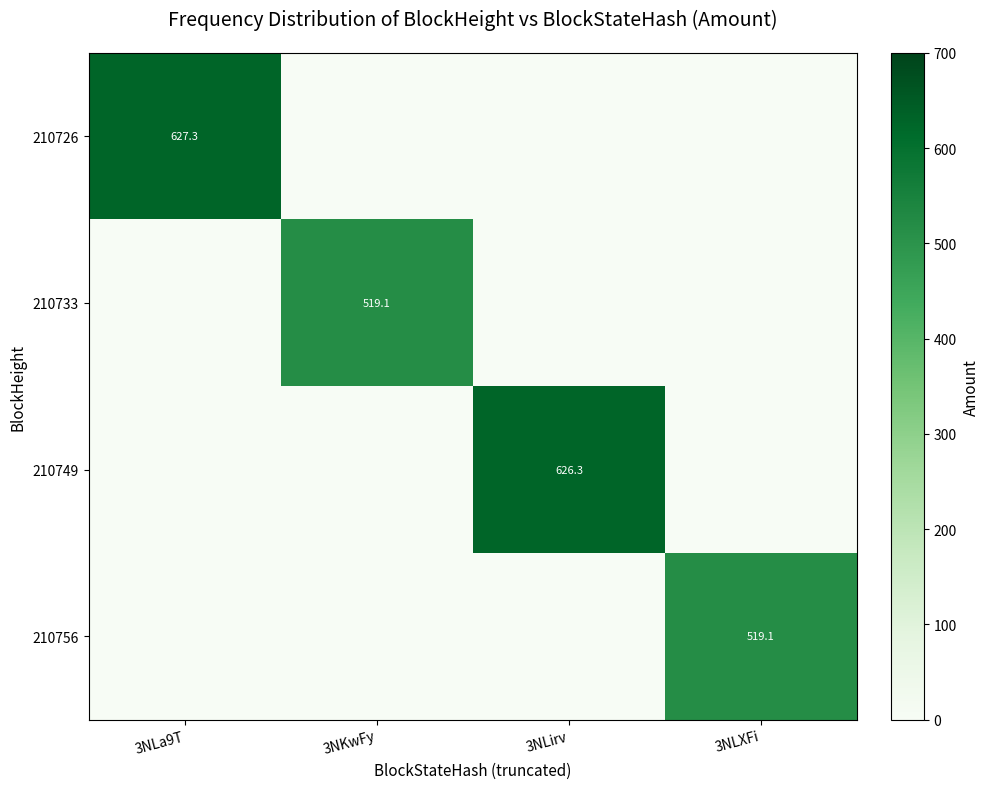

True or false: 210749 has a value of 626.3 at 3NLirv.

True